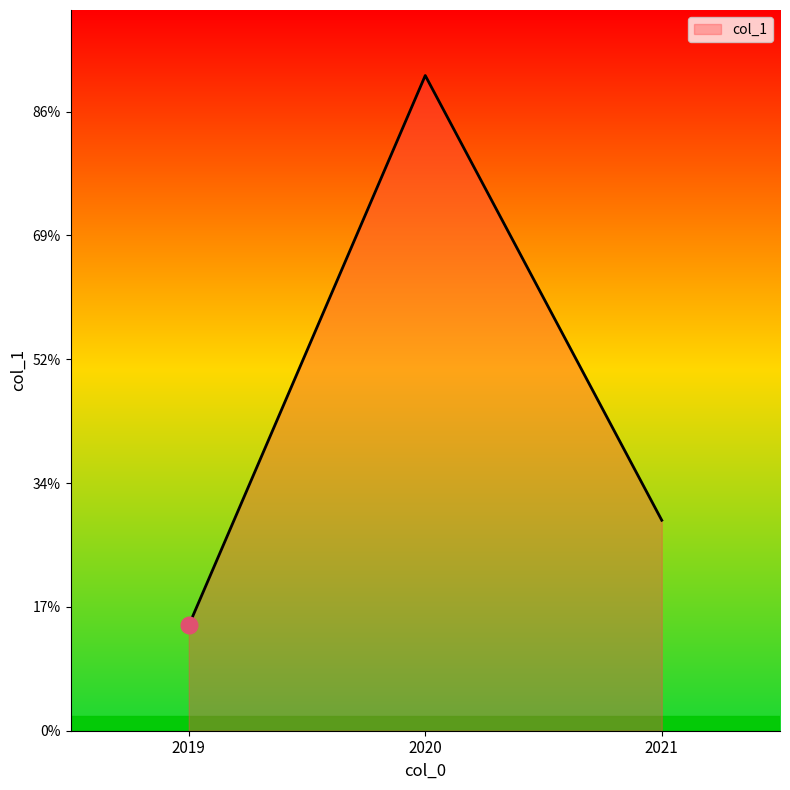

Does the chart have visible grid lines?

No